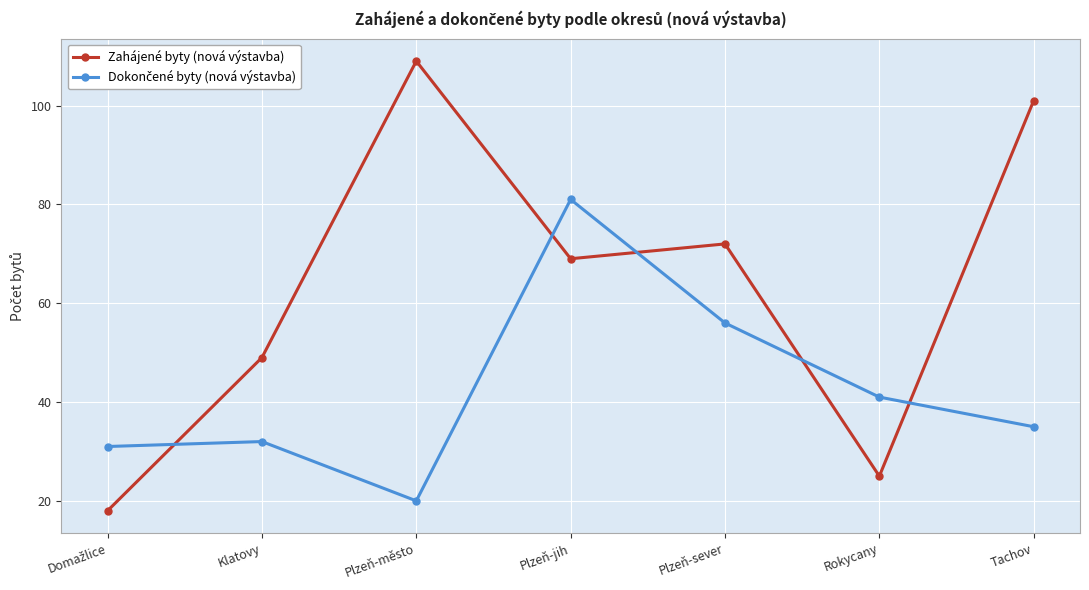

What position from the right is Rokycany?

2